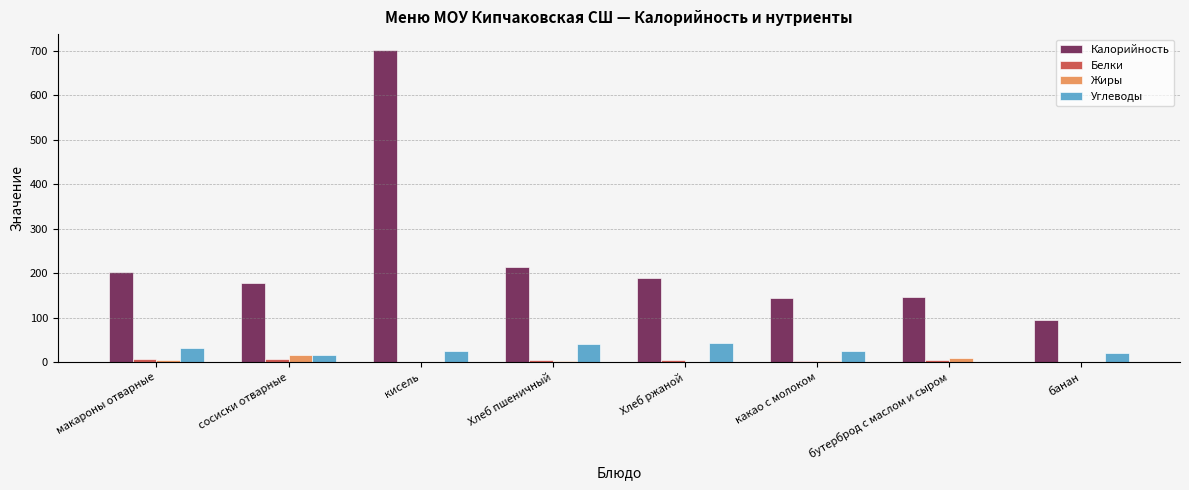

What is the sum of all Углеводы values?

206.9